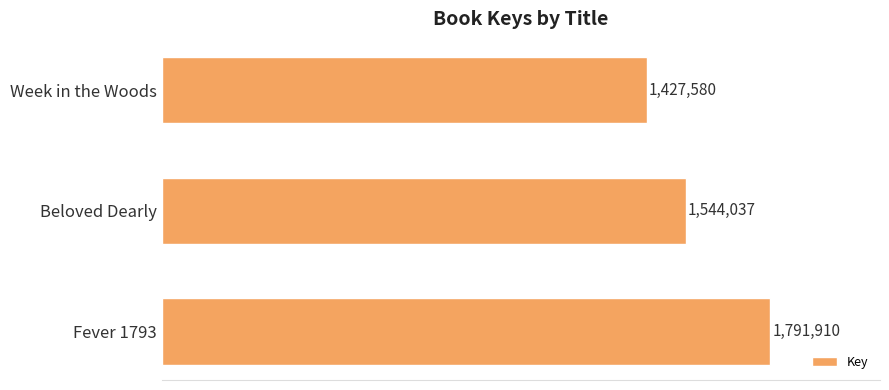

What is the greatest value displayed?

1791910